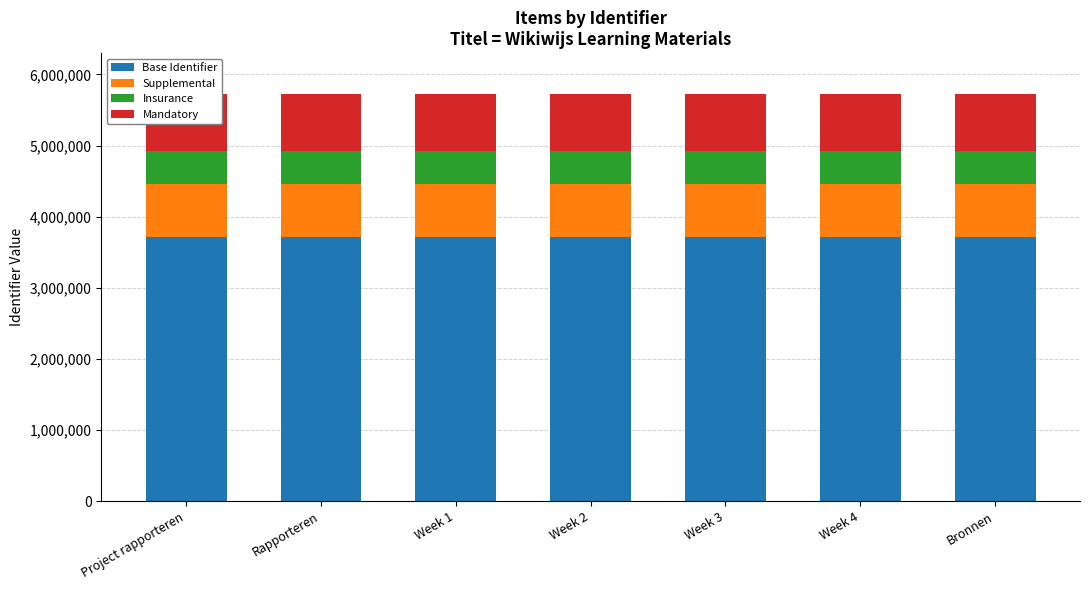

How many bars are there in total?

28